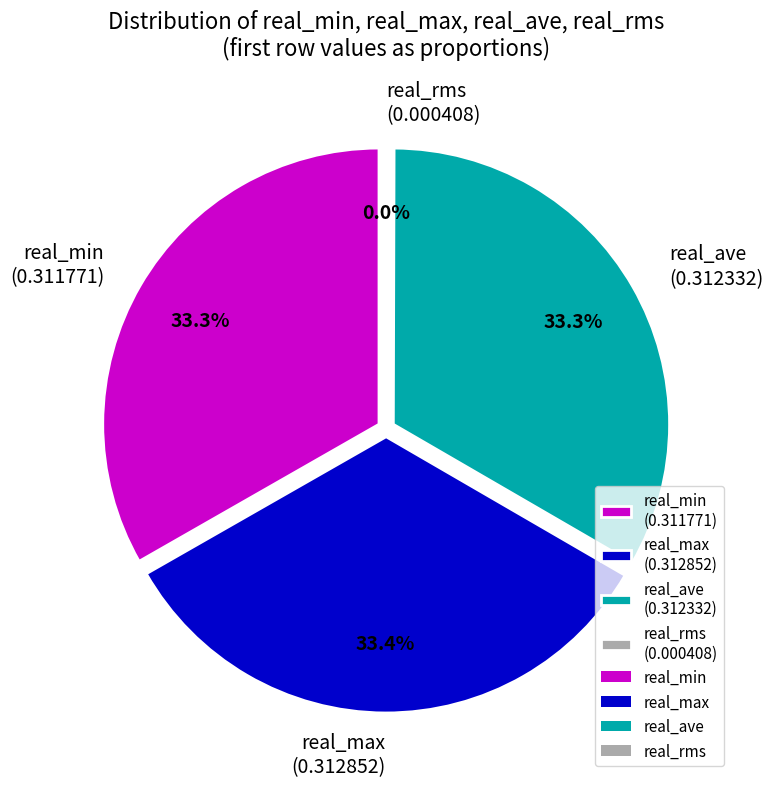

Combined, what portion of the pie is real_rms avg and real_min avg?

33.3%